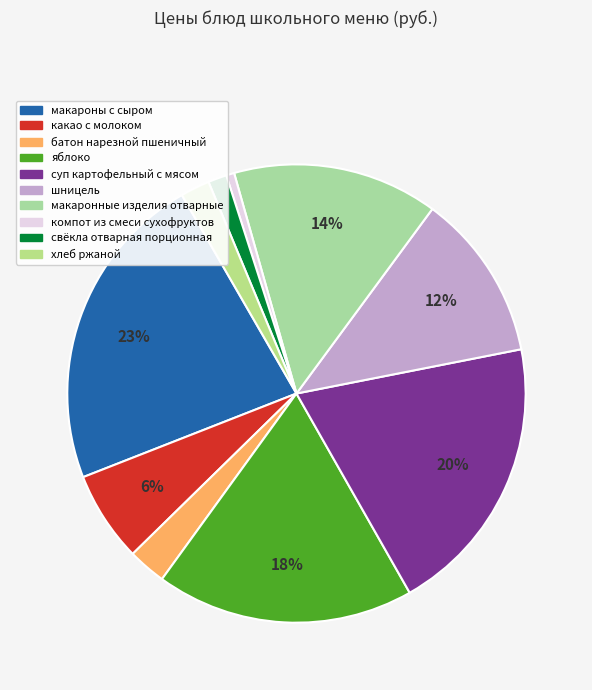

To the nearest percent, what is the combined percentage of яблоко and какао с молоком?

25%